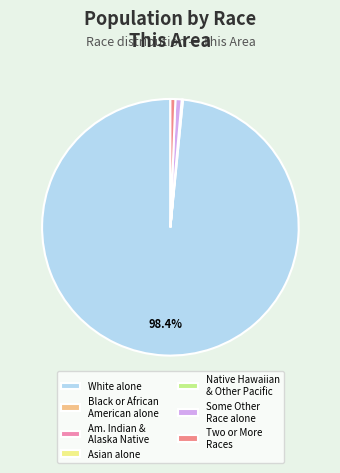

To the nearest percent, what portion does Two or More Races represent?

1%